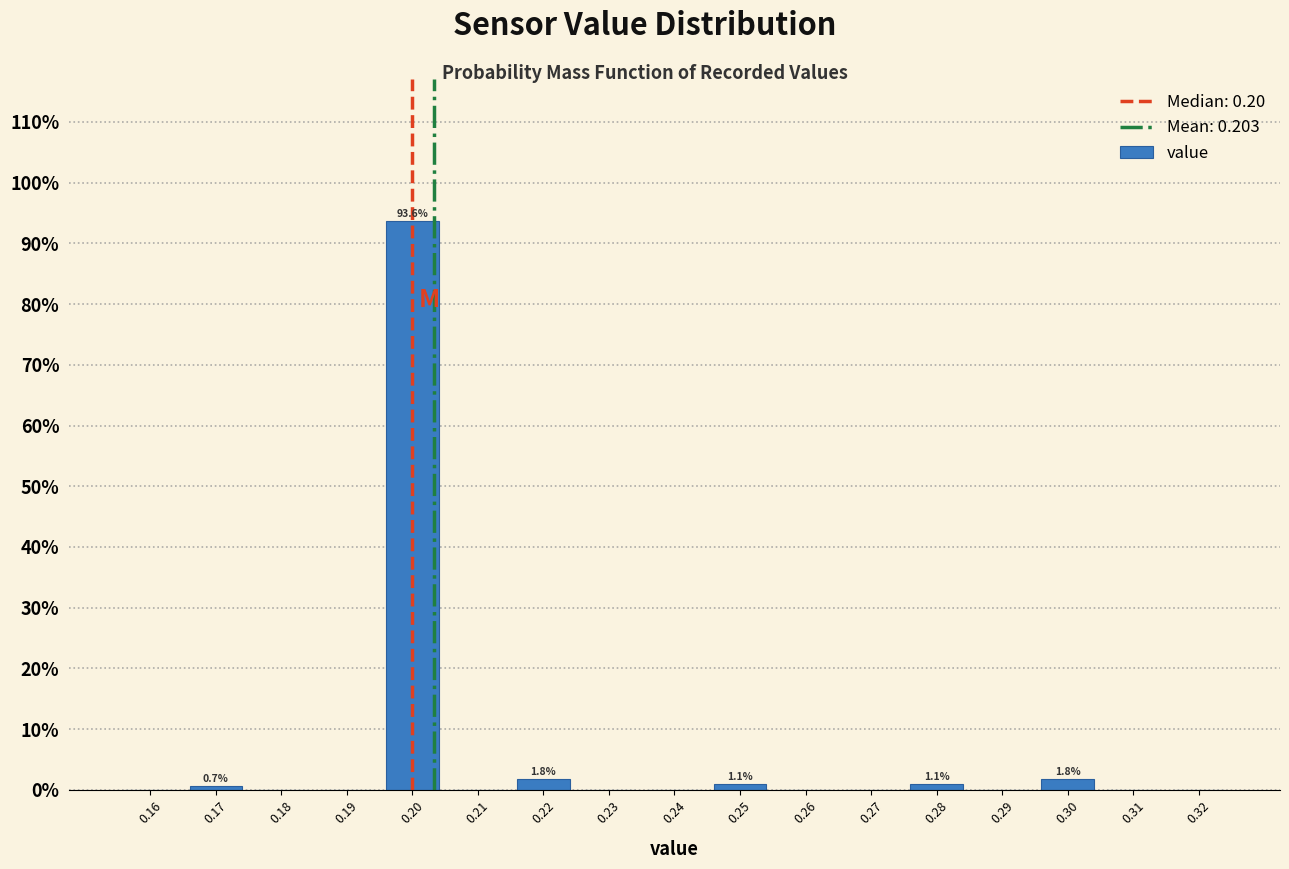

Over which range of the x-axis is the bar tallest?

0.195 to 0.205